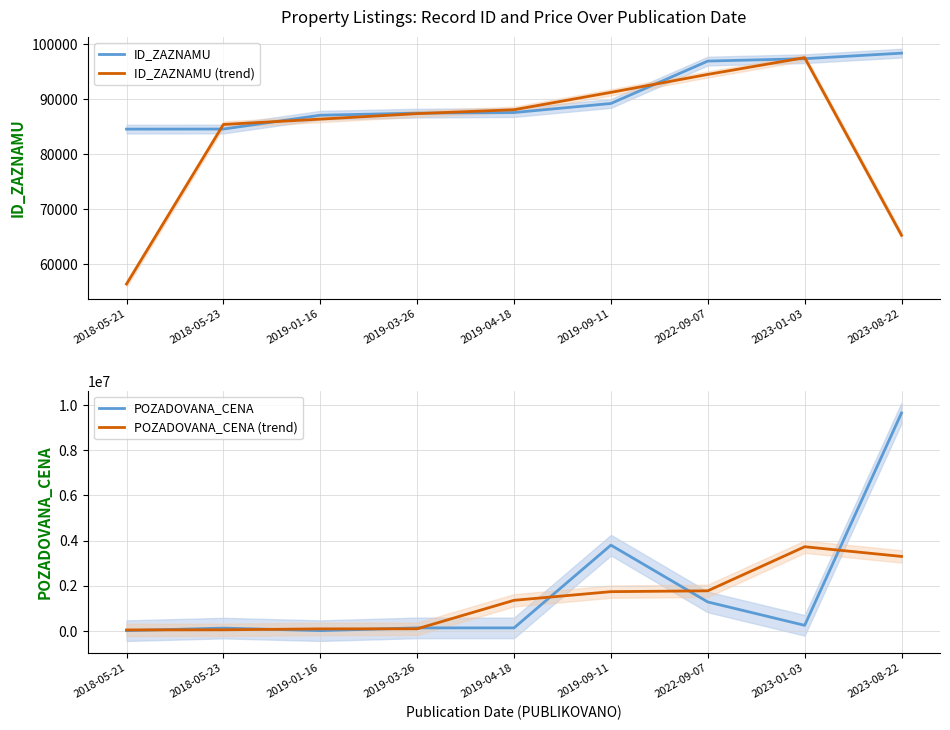

The value of ID_ZAZNAMU at 2019-01-16 is 87079.0. True or false?

True